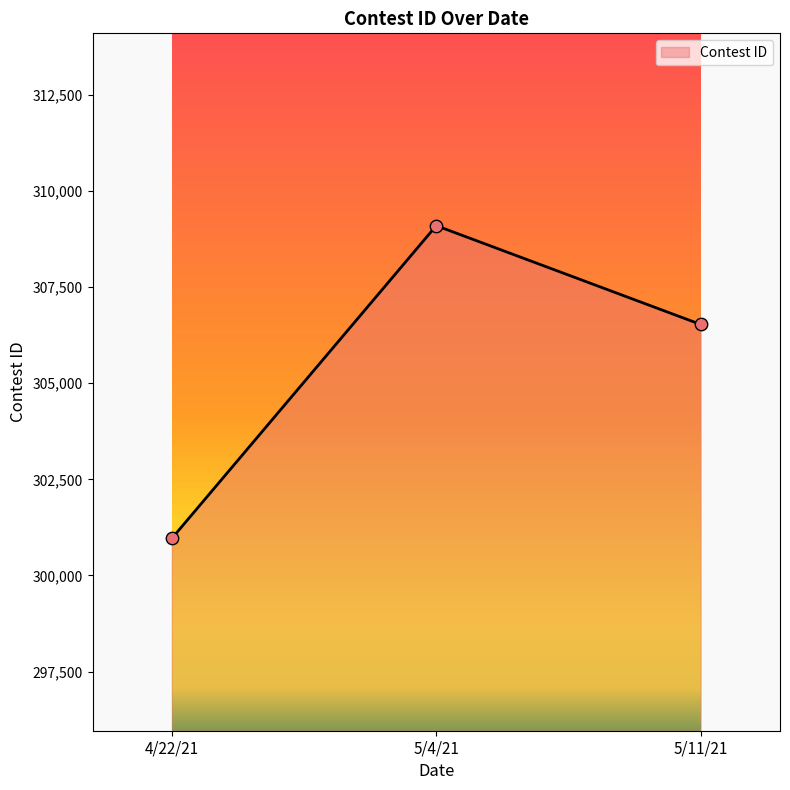

Between 5/11/21 and 5/4/21, which is larger?

5/4/21